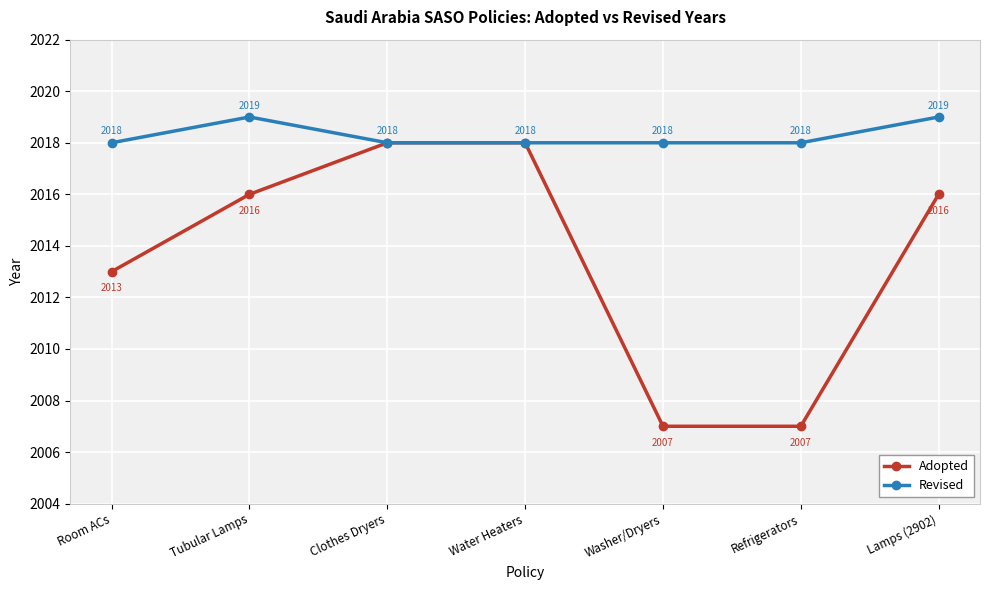

In Revised, how many points are higher than both neighbors (excluding endpoints)?

1